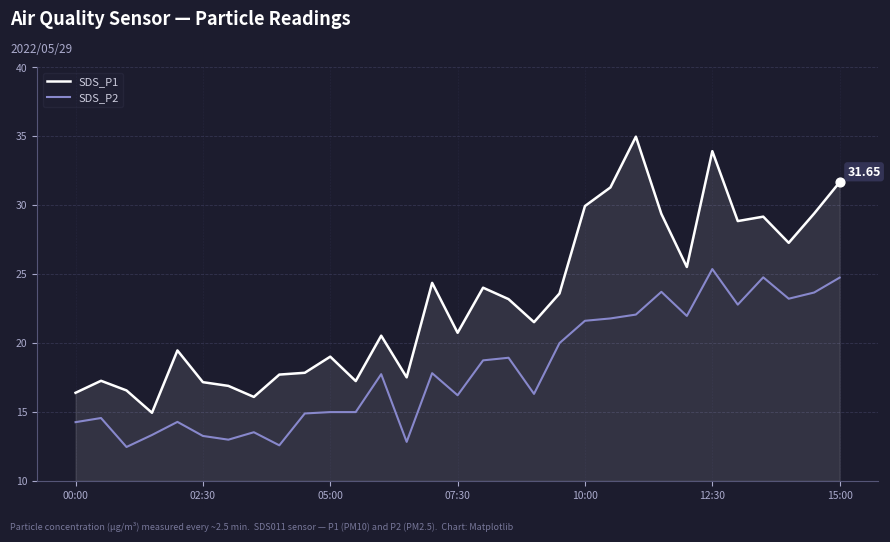

What are all the series names shown in the legend?

SDS_P1, SDS_P2